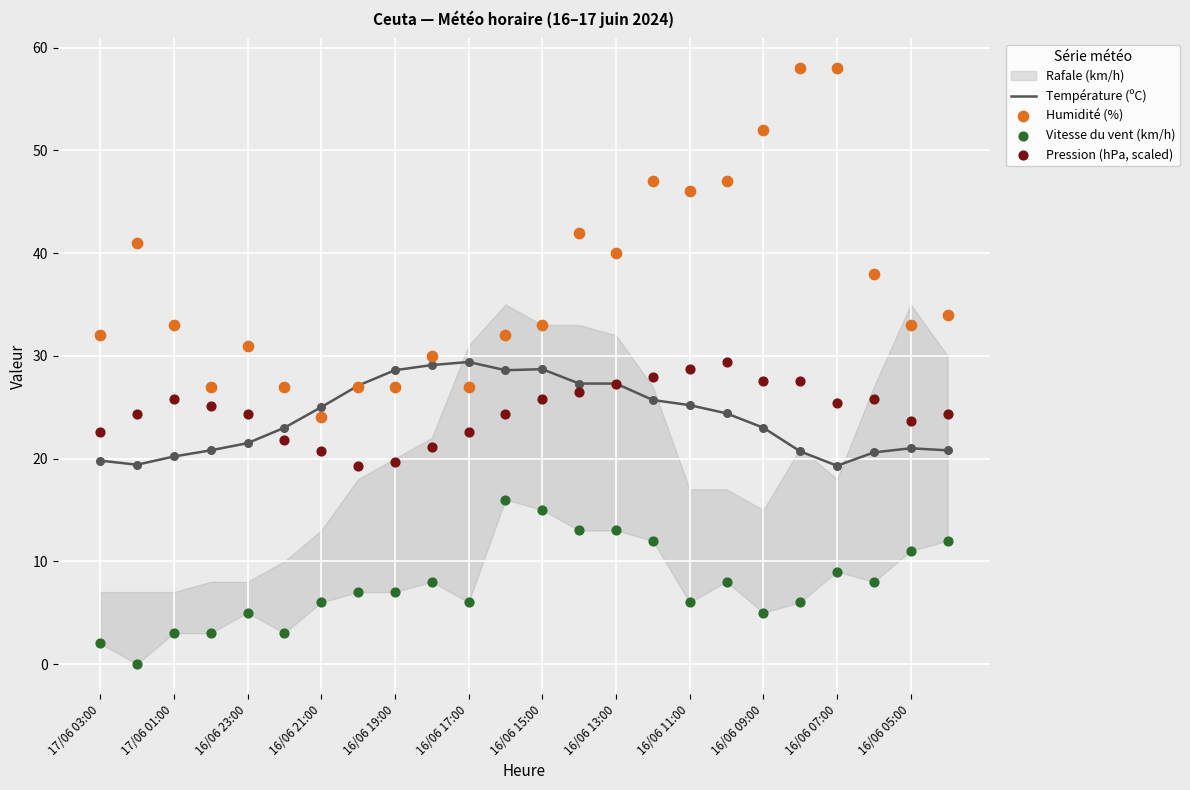

Which series has the largest Y range (max minus min)?

Humidité (%)